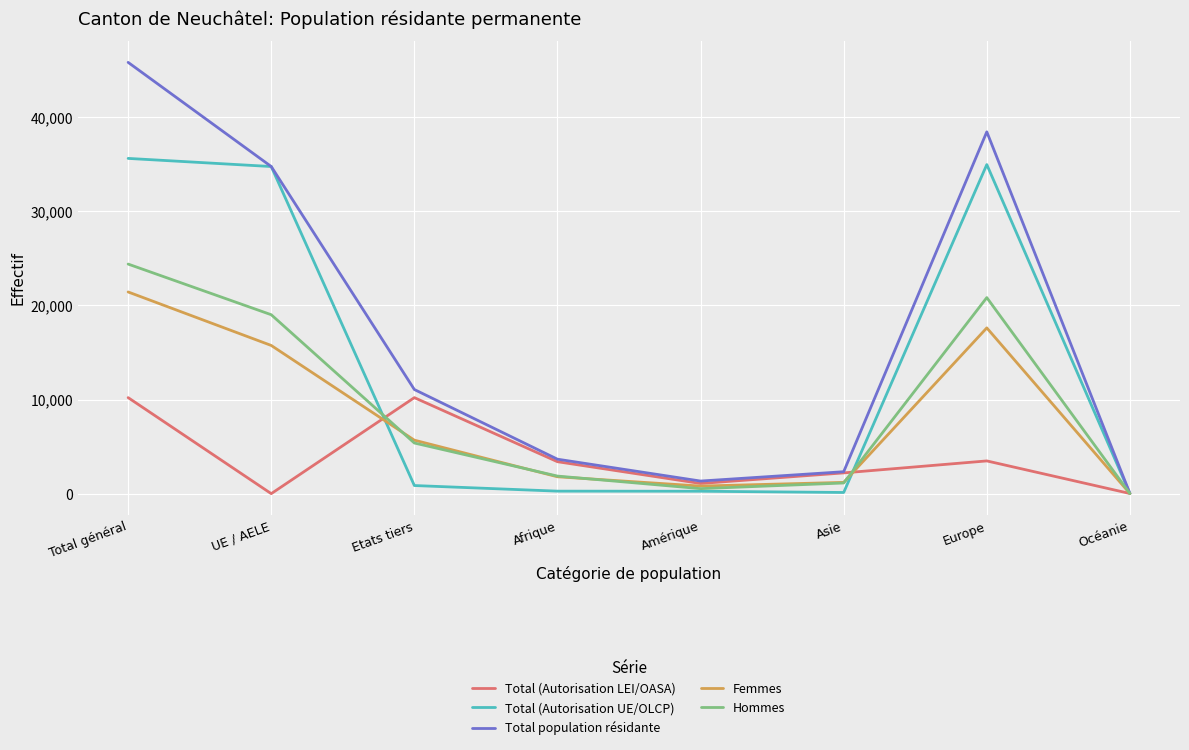

The Femmes series shows 5682 at Etats tiers. True or false?

True